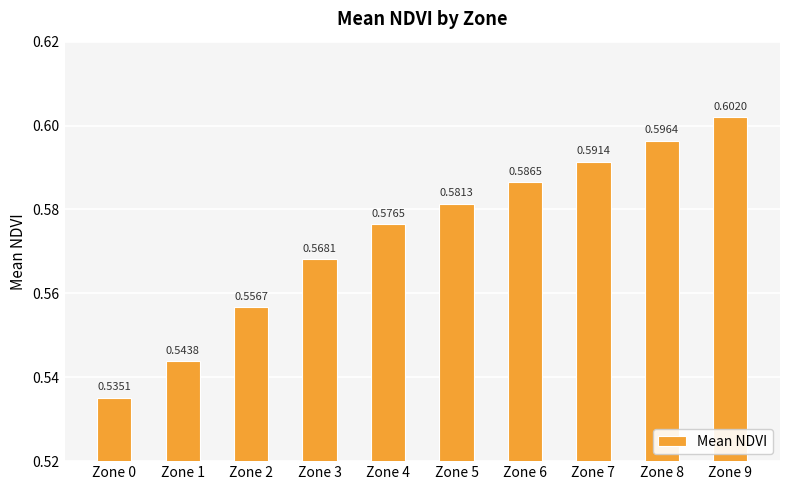

Does the chart contain any negative values?

No